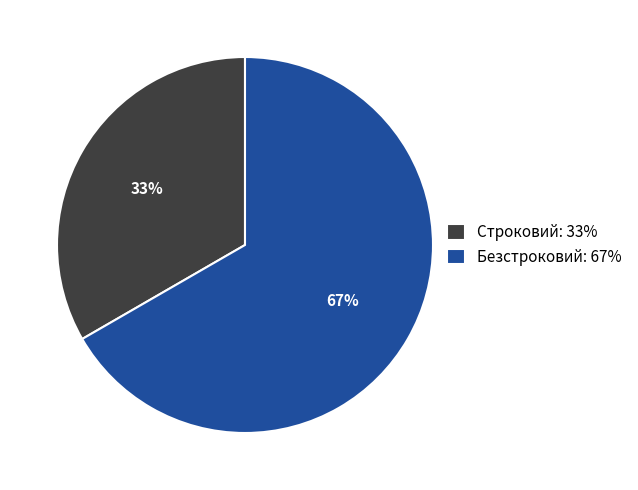

To the nearest percent, what is the average slice percentage?

50%